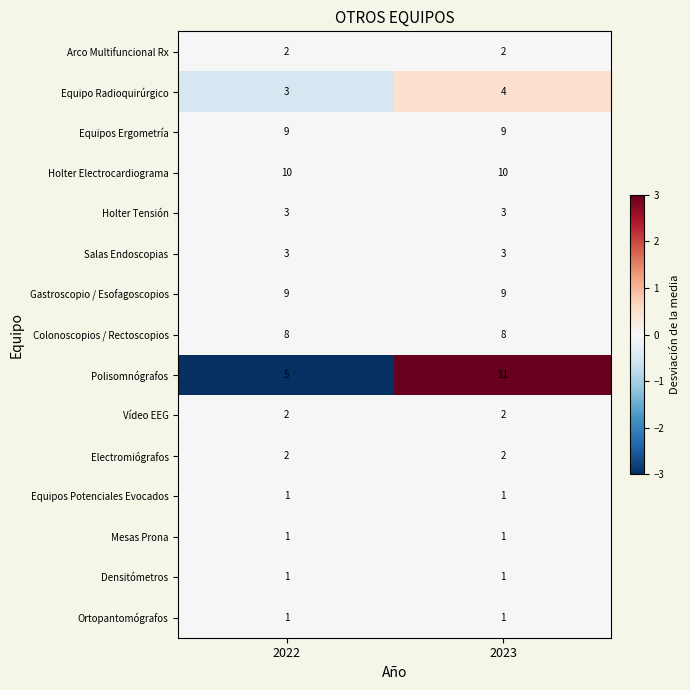

The Equipos Ergometría series shows 9 at 2023. True or false?

True